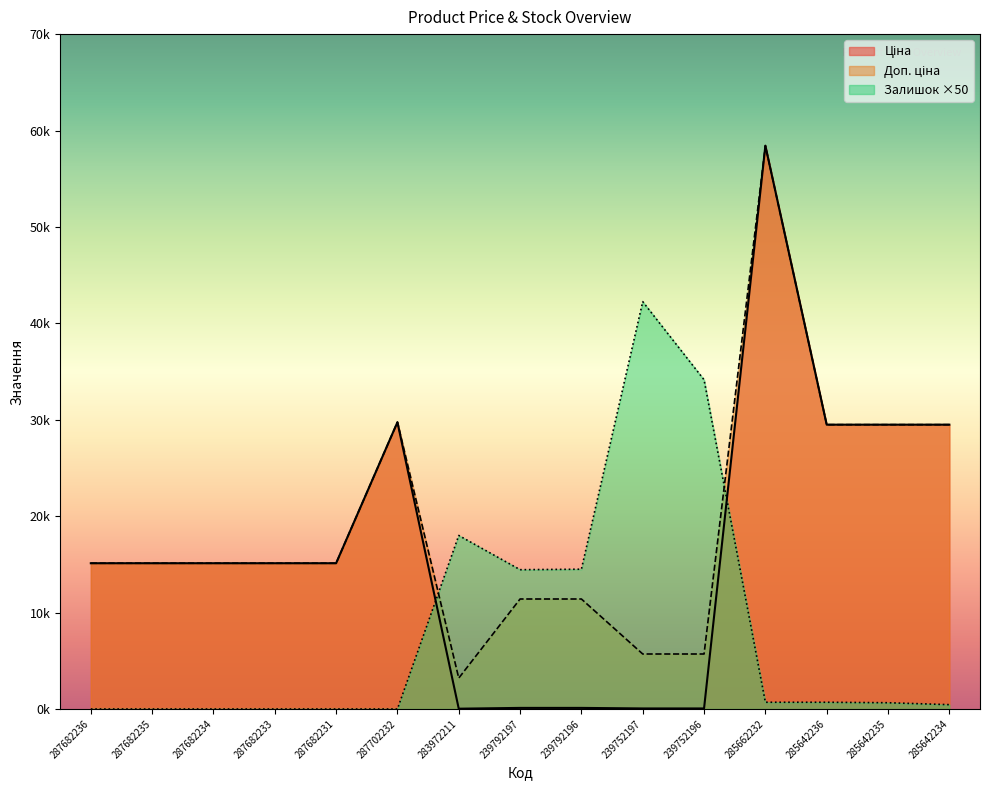

What is the sum of all Доп. ціна values?

289683.3